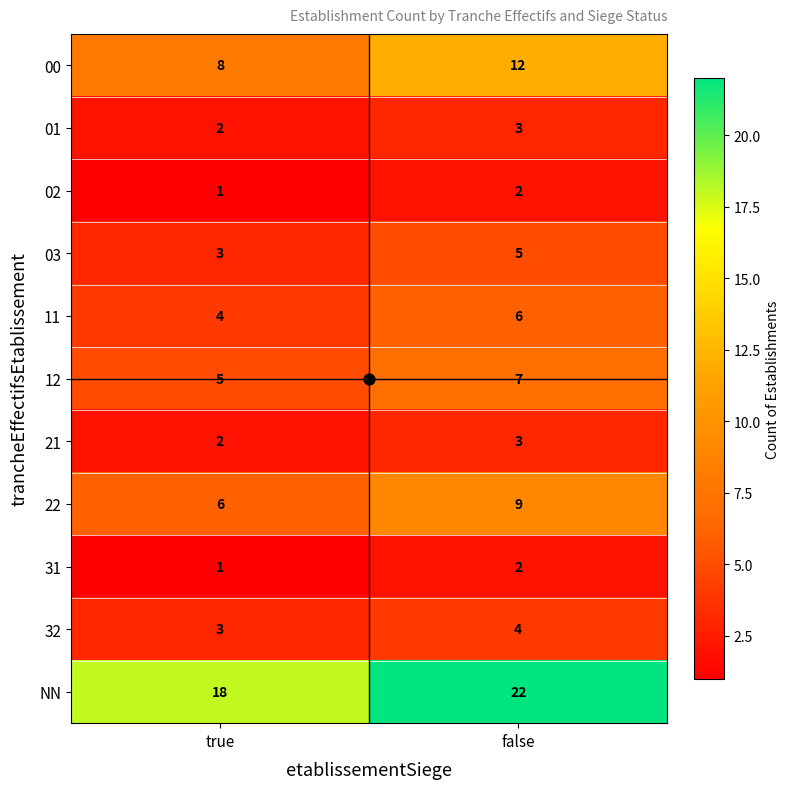

The value of 00 at false is 8. True or false?

False